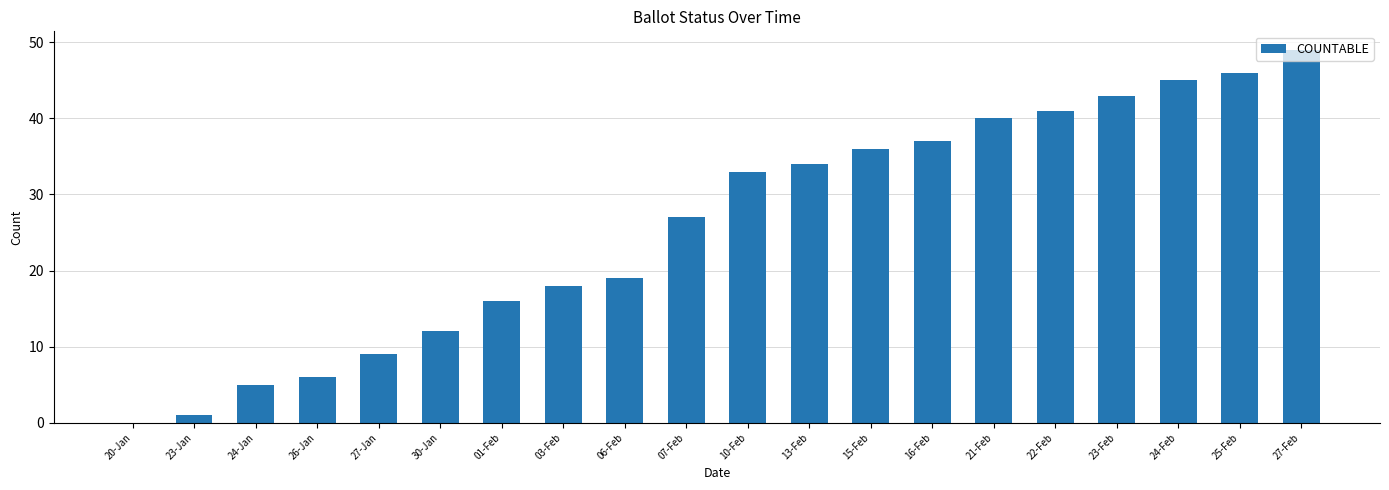

Approximately how many times larger is the value at 06-Feb compared to 03-Feb?

1.1